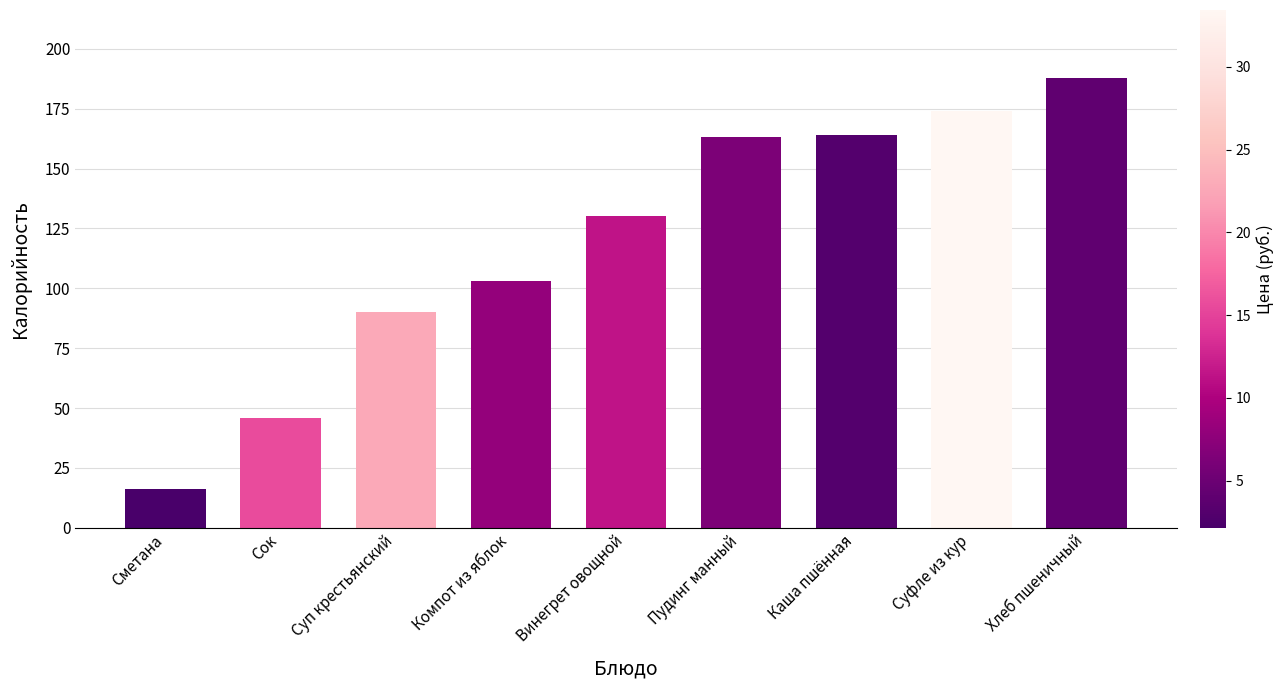

True or false: the data shows 164.0 at Каша пшённая.

True